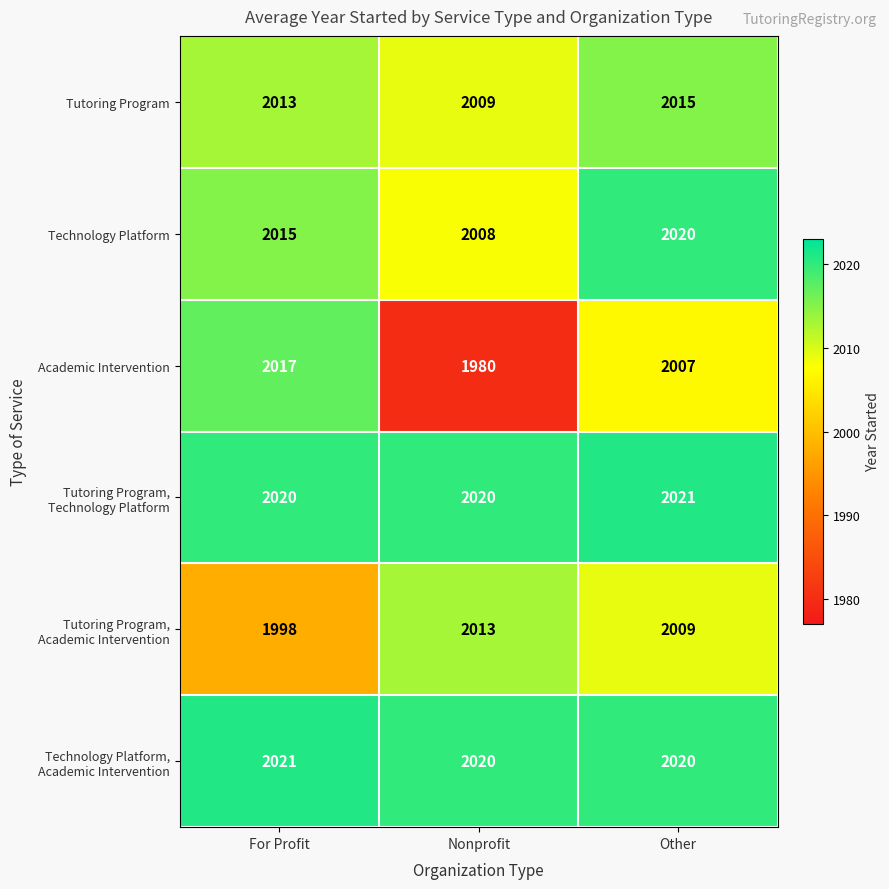

The Tutoring Program series shows 2009 at Nonprofit. True or false?

True